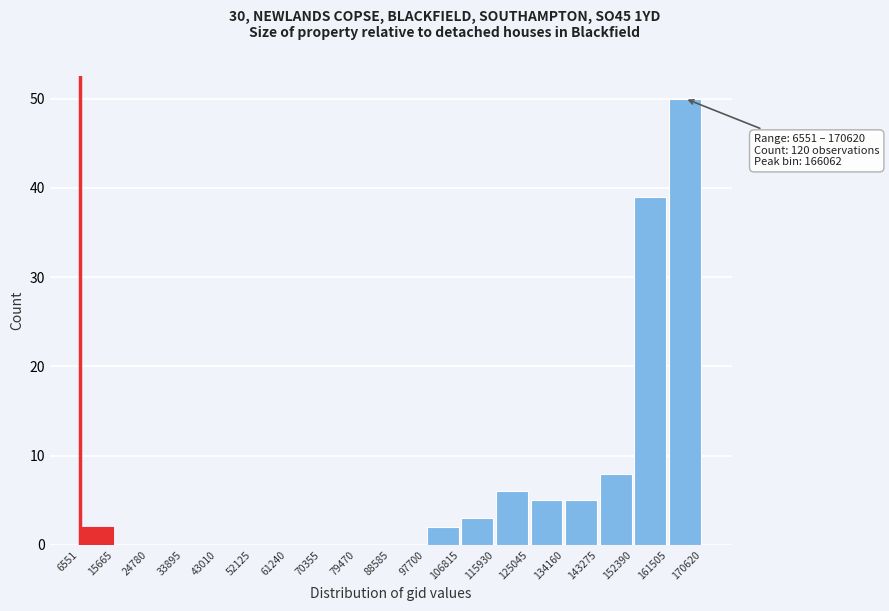

Which range on the x-axis has the tallest bar?

161505 to 170620